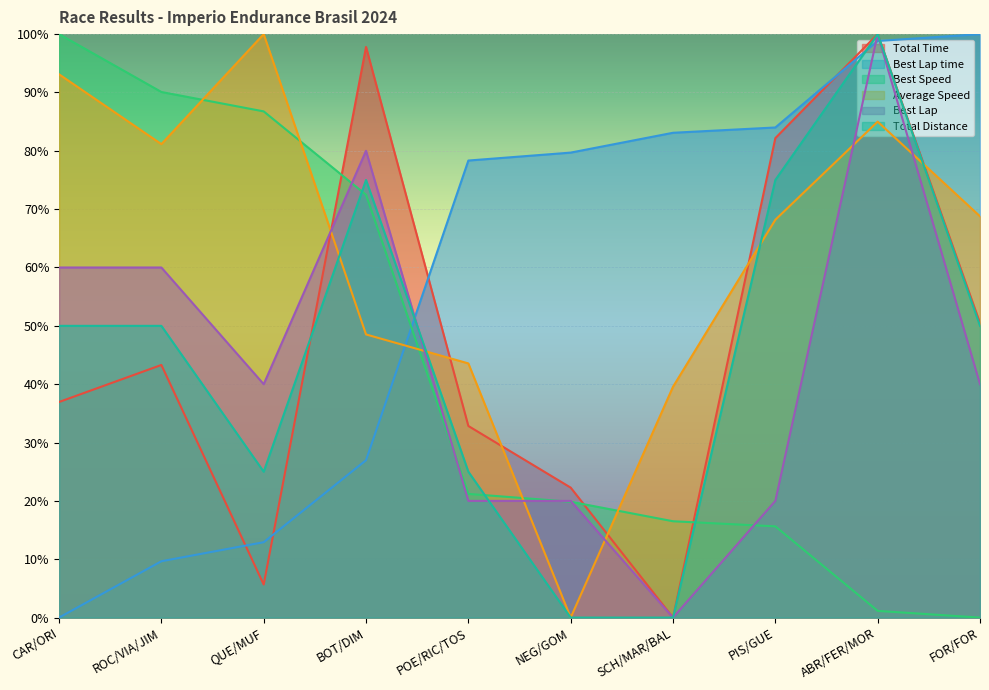

Rank the series by their maximum value, from lowest to highest.

Total Time, Best Lap time, Best Speed, Average Speed, Best Lap, Total Distance